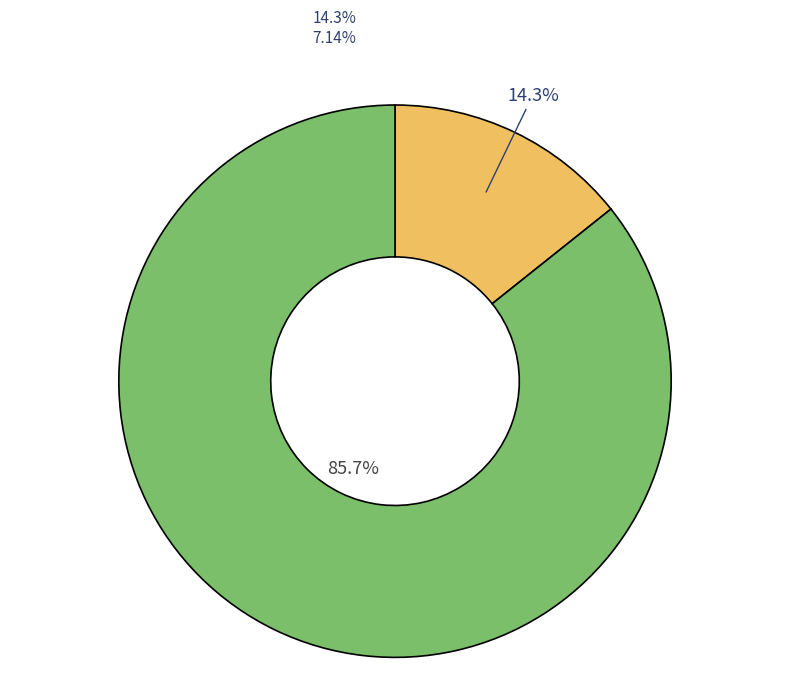

Rank the categories by value from highest to lowest.

001-001-0000167, 001-001-0000312